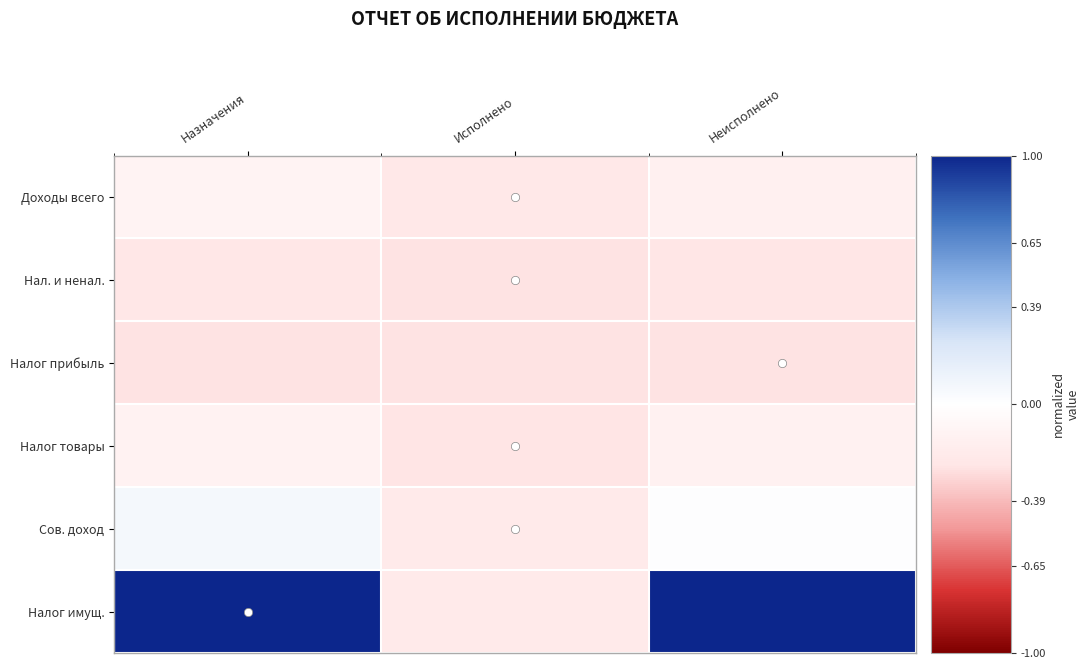

What is the spread (max minus min) of values at Исполнено?

0.1